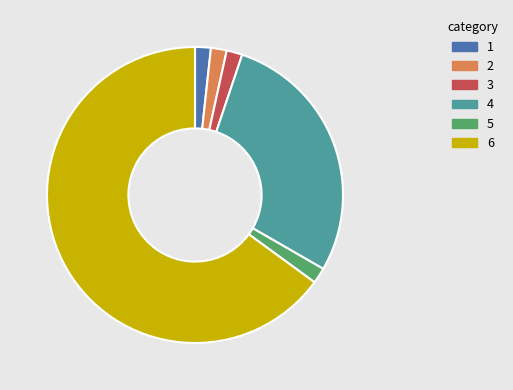

What is the largest slice in the pie chart?

6